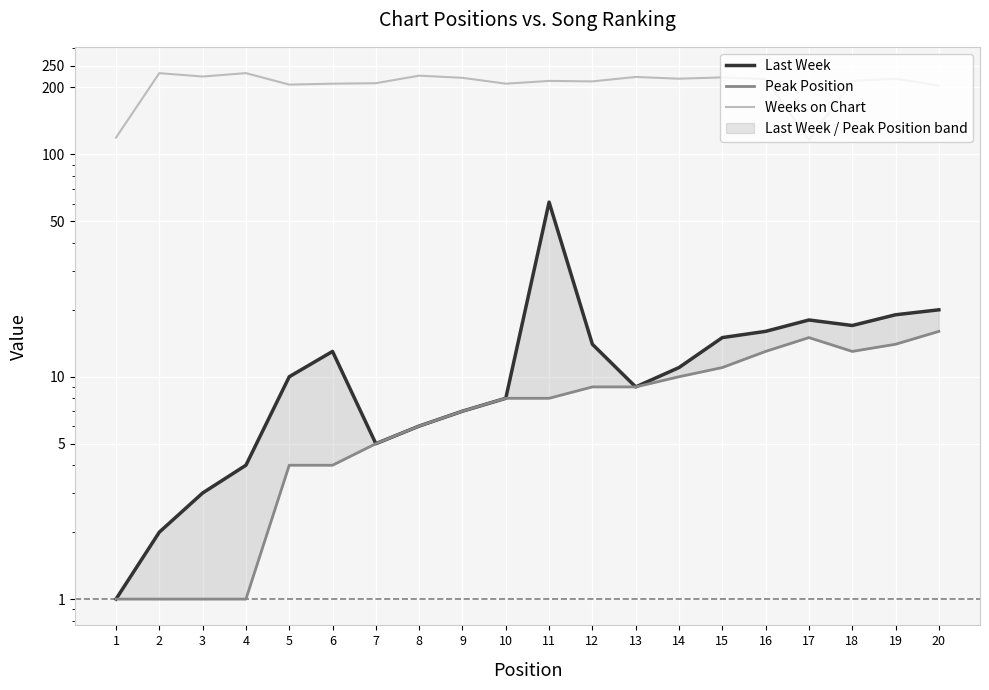

Between 1 and 9, which is larger?

9